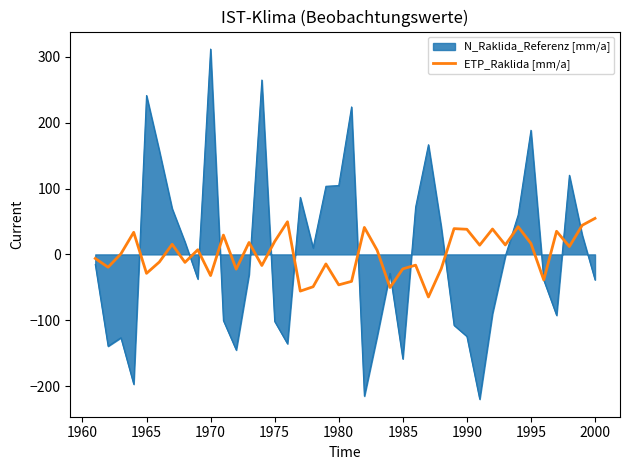

How many lines are shown in the chart?

2